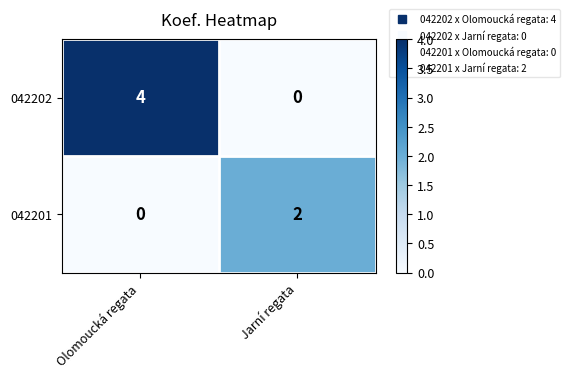

At which category is the sum across all series the highest?

Olomoucká regata